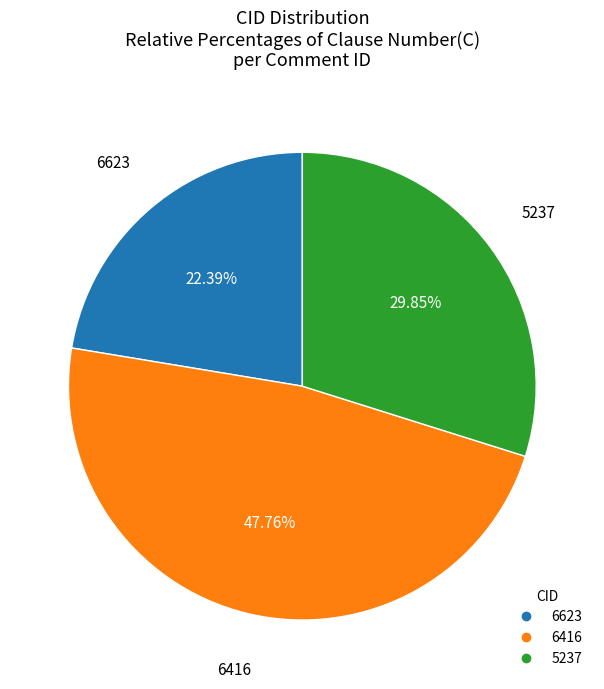

How many segments does this pie chart have?

3